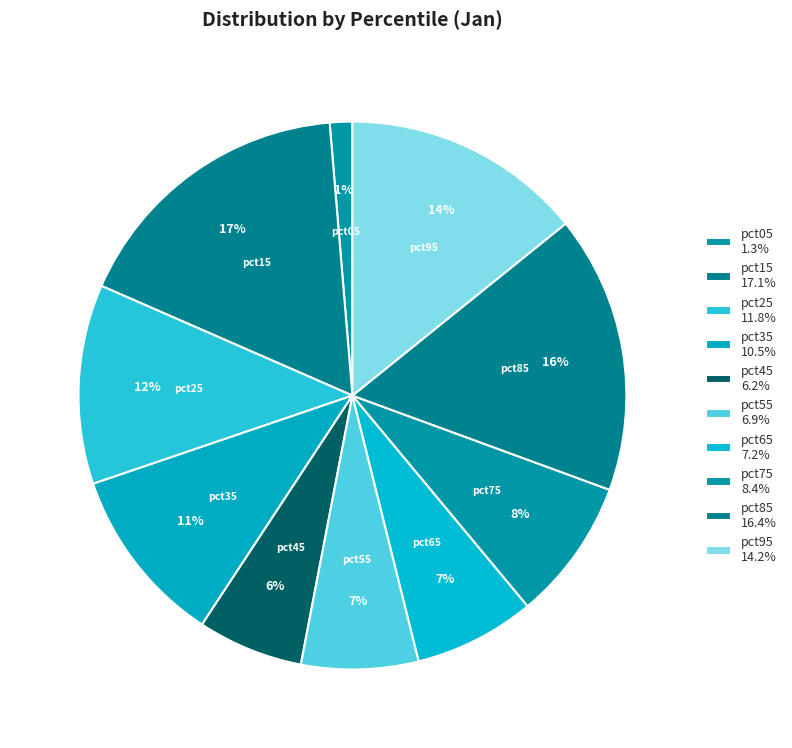

To the nearest percent, what is the combined percentage of pct05 and pct15?

18%